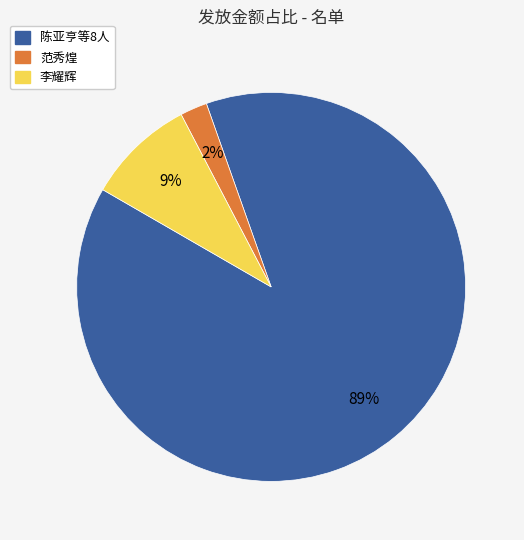

Is there any slice that represents more than half of the pie?

Yes